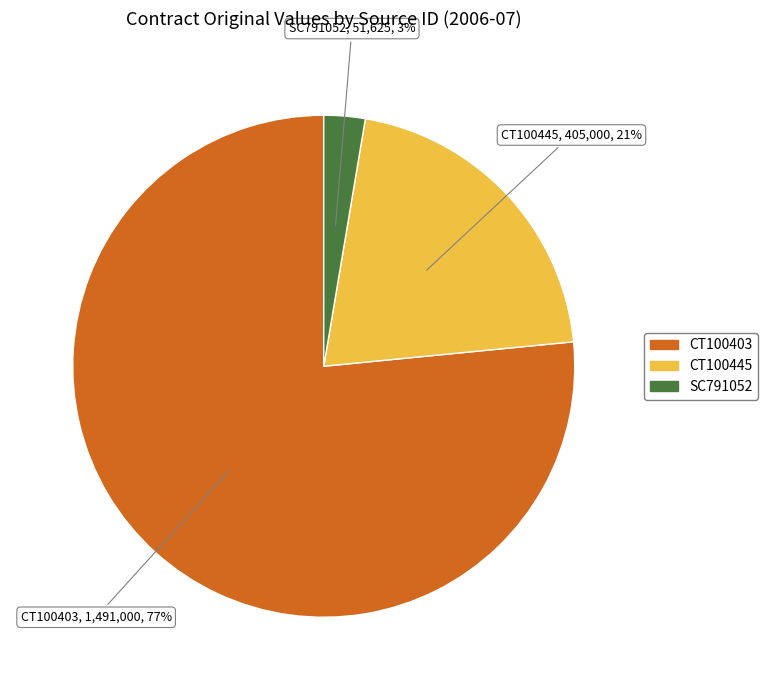

Rank the categories by value from highest to lowest.

CT100403, CT100445, SC791052